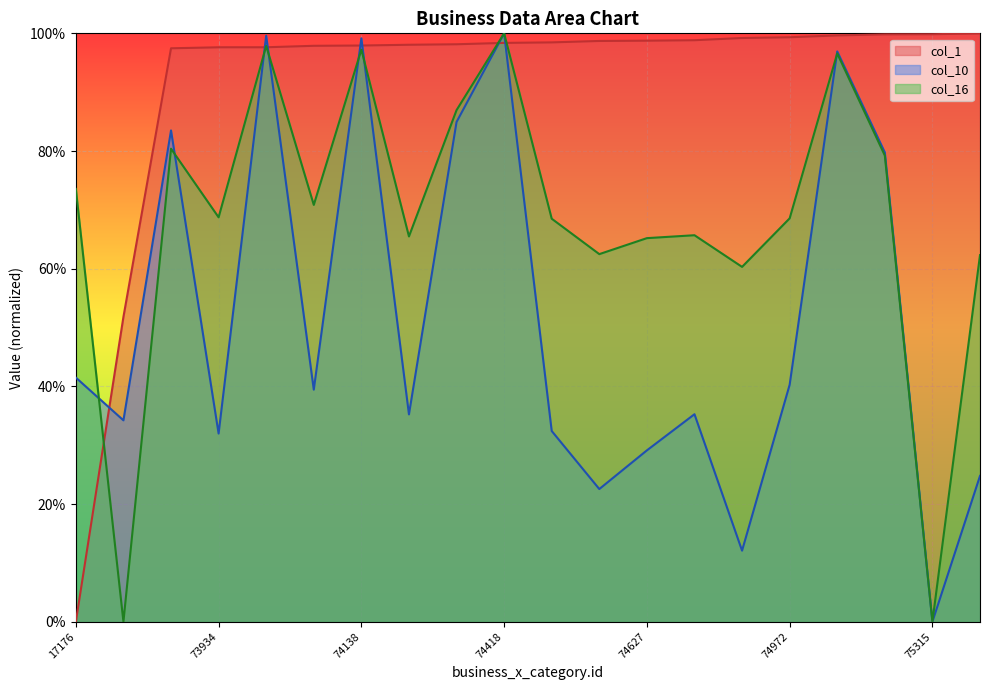

The value of col_16 at 17176 is 51.2. True or false?

False